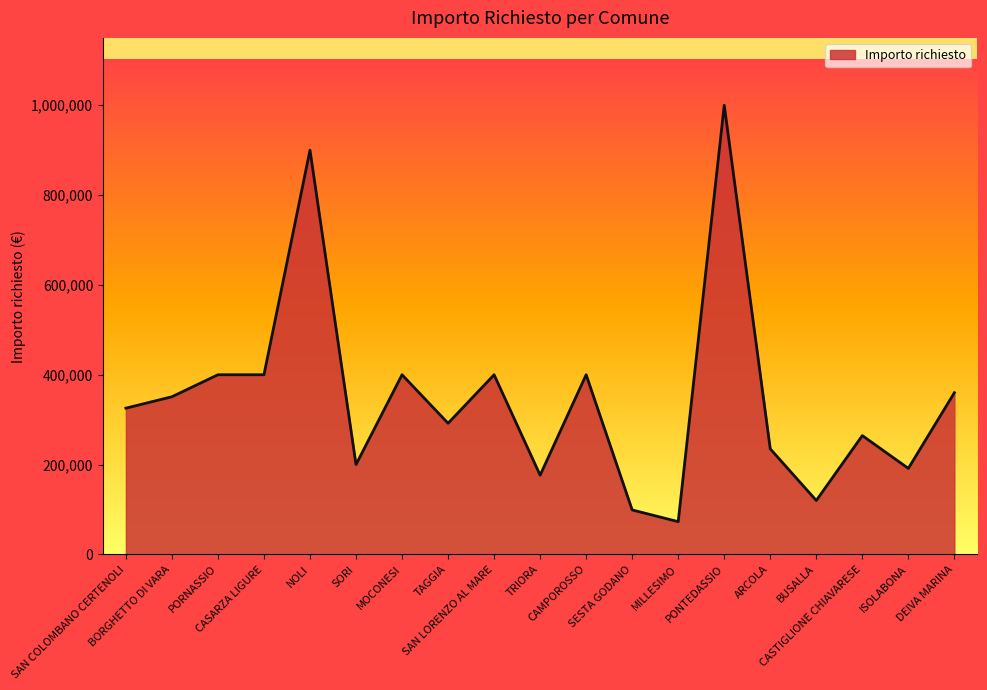

What is the average value?

346733.0